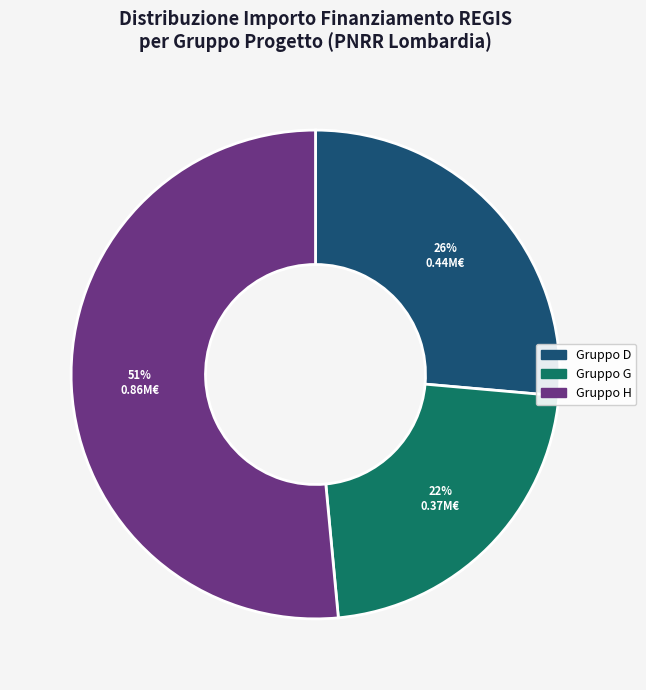

To the nearest percent, what is the difference between the largest and smallest slice percentages?

29%